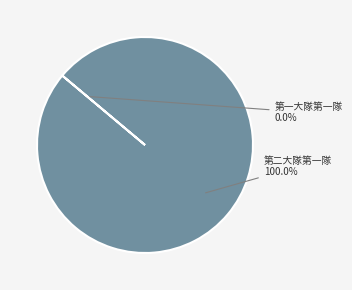

What is the majority slice?

第二大隊第一隊